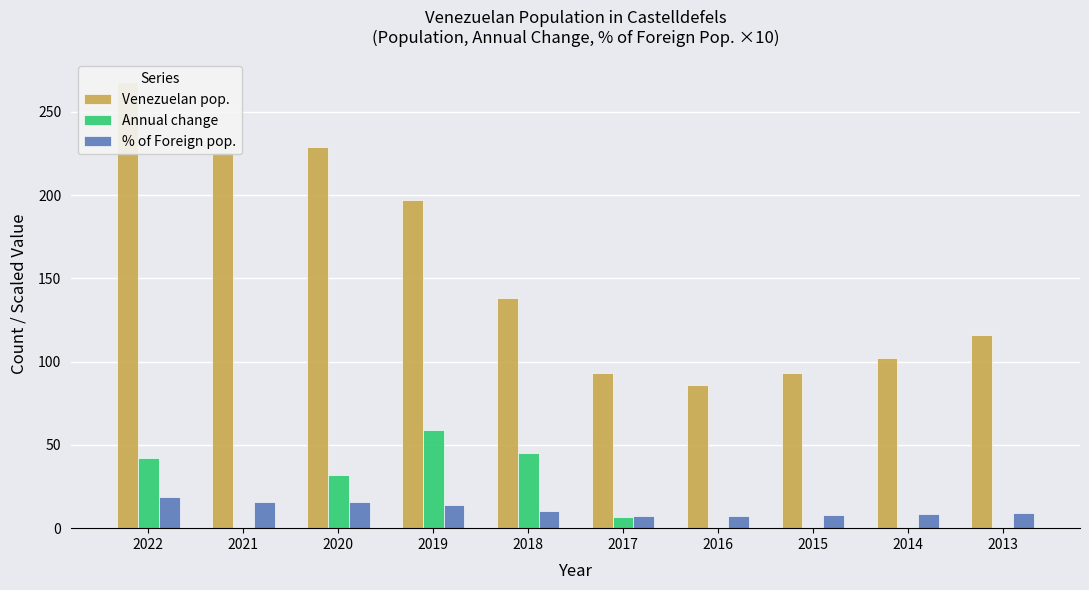

What is the difference between the second highest and minimum values in the % of Foreign pop. series?

8.8